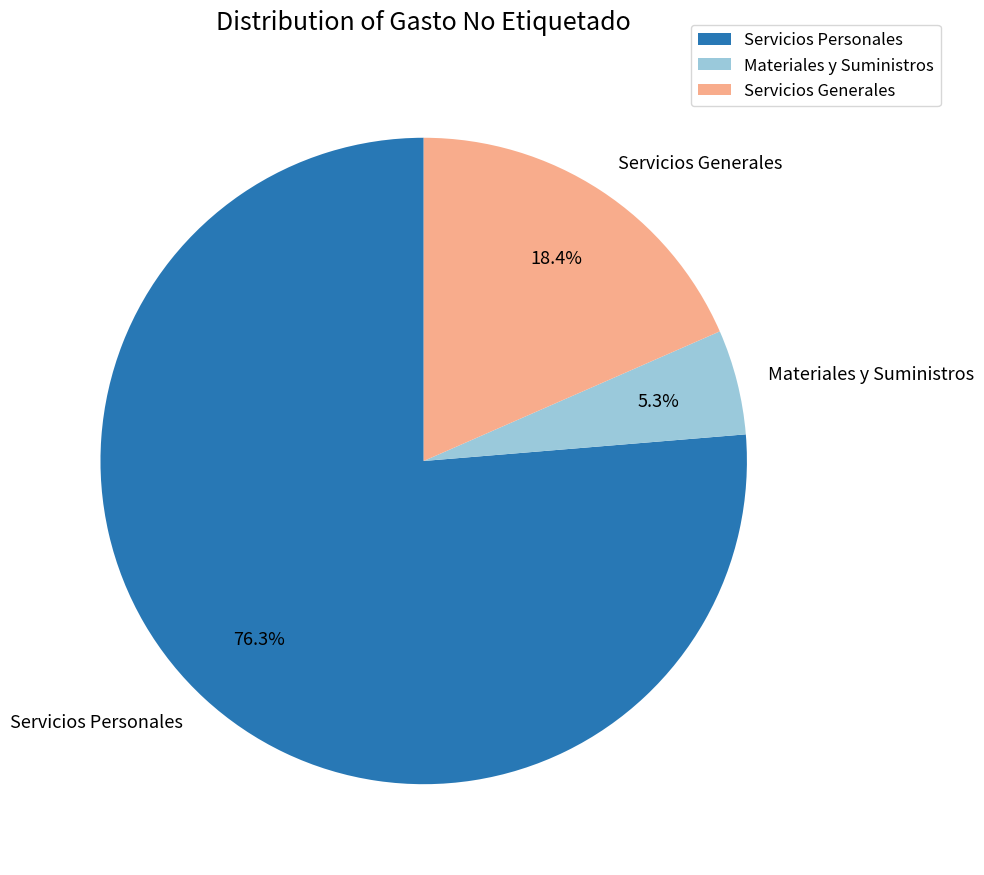

What portion of the pie excludes Materiales y Suministros?

94.7%